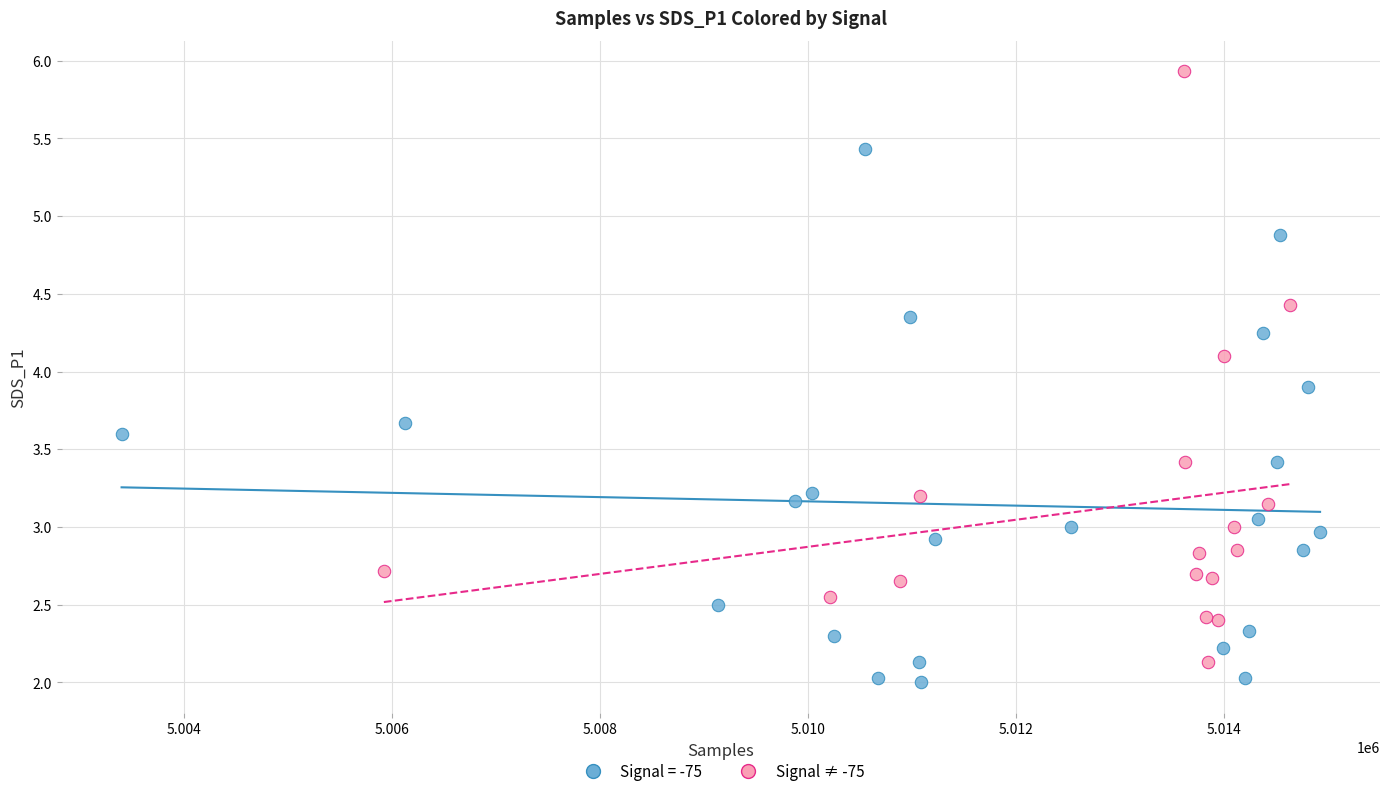

Which series has the largest Y range (max minus min)?

Signal ≠ -75